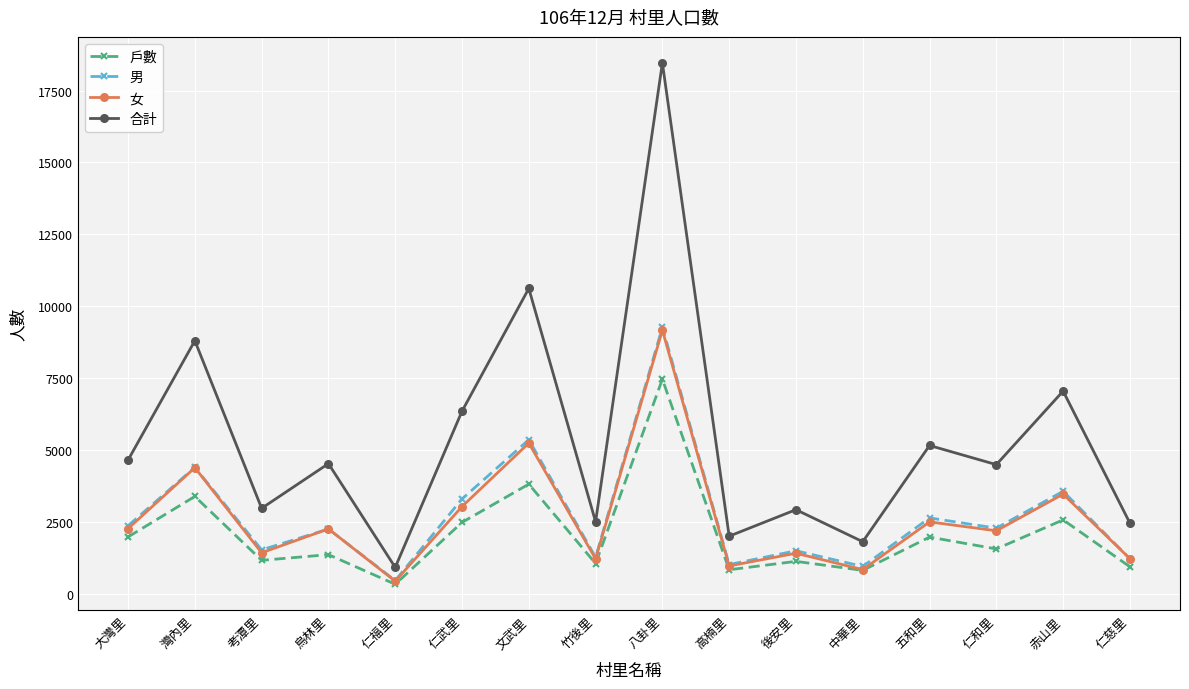

True or false: 合計 and 戶數 cross at least once.

False